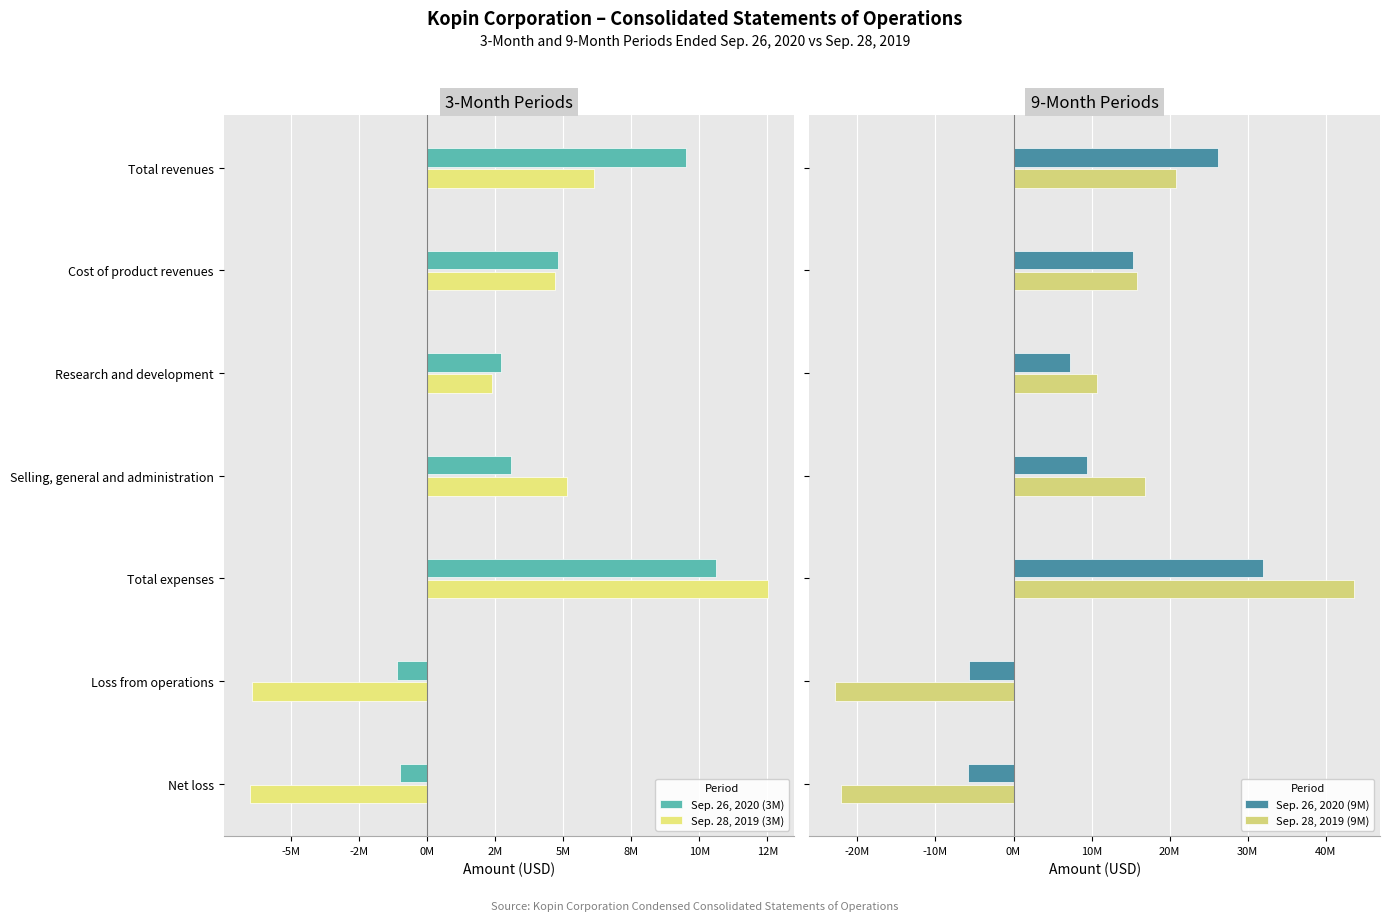

What is the value of the Sep. 26, 2020 (3M) bar at the 6th from the left?

-1107715